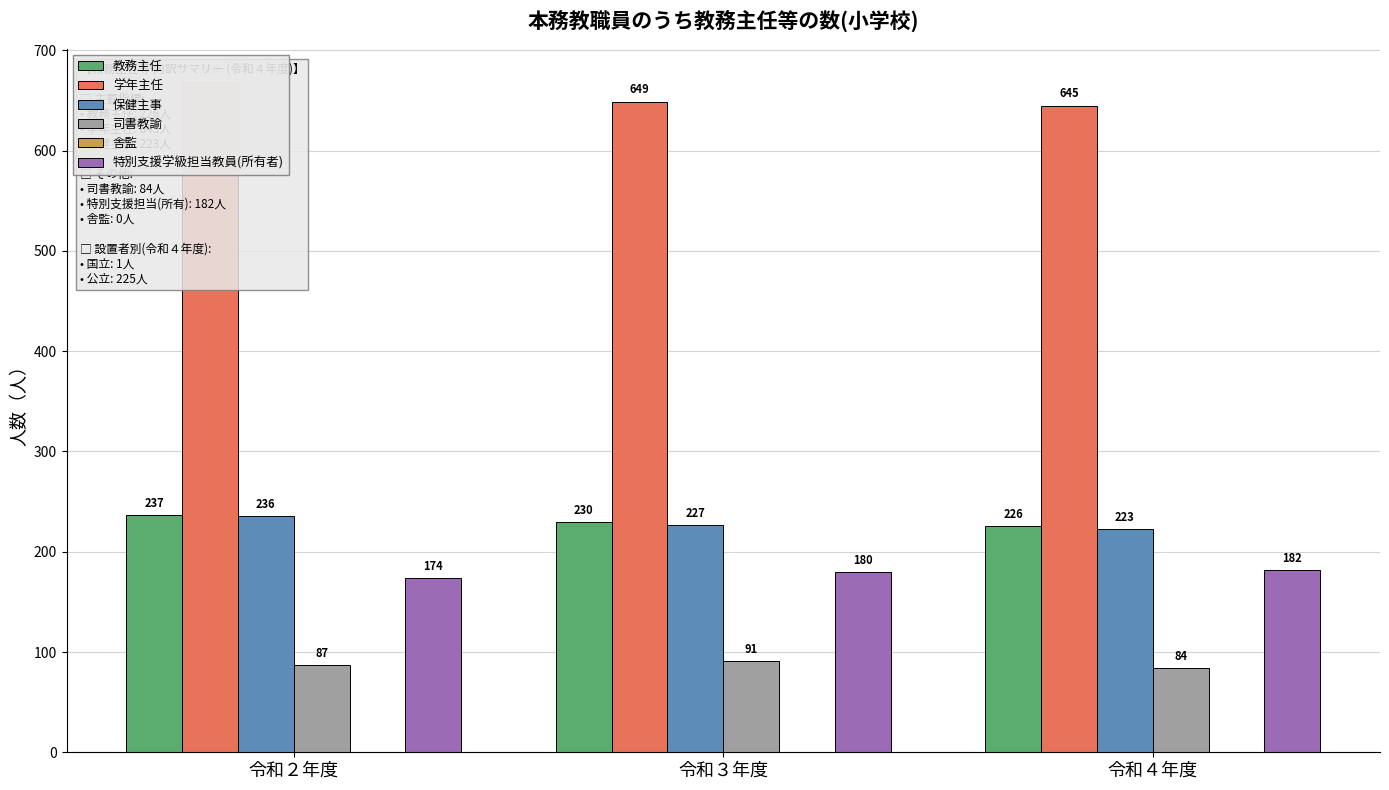

Which category has the highest value in the 特別支援学級担当教員(所有者) series?

令和４年度